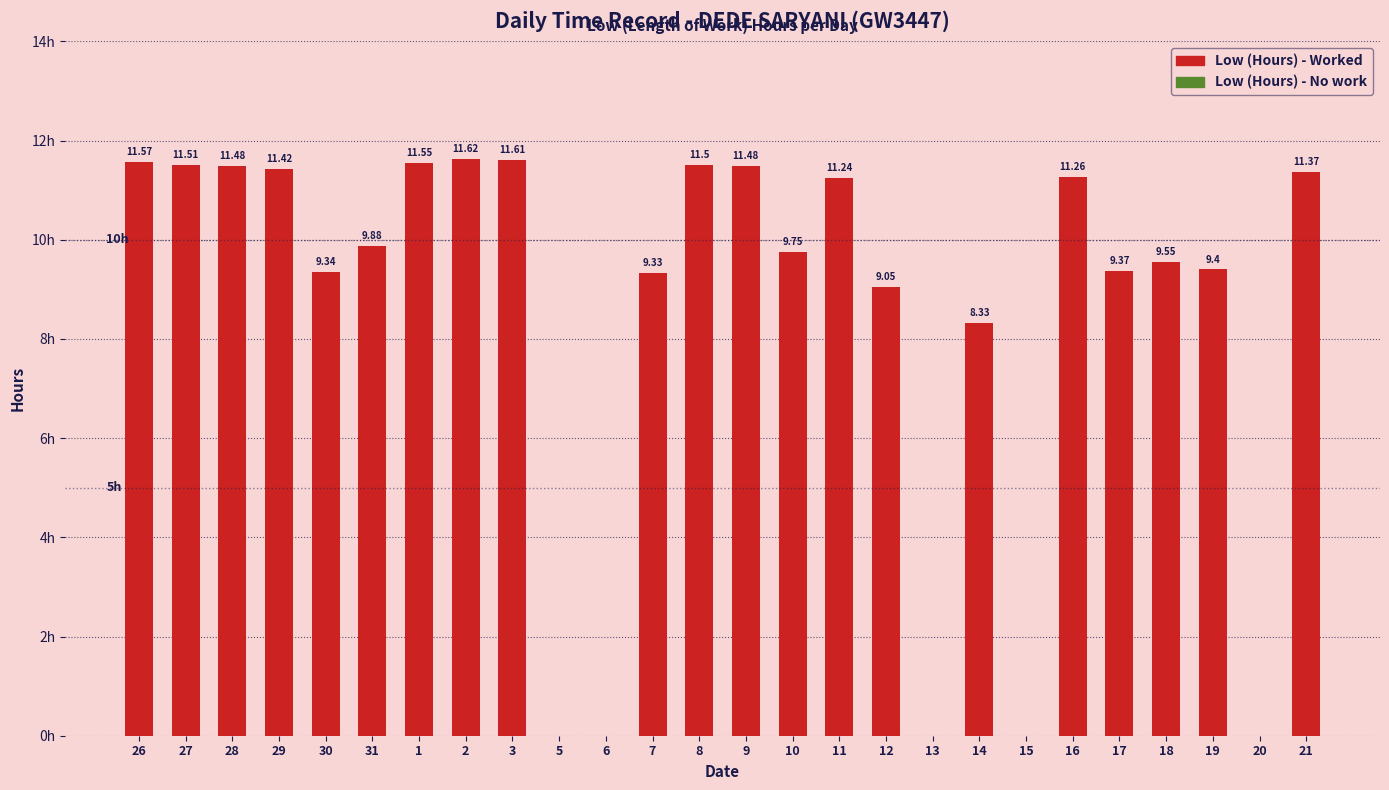

Count the number of data series in this chart.

1